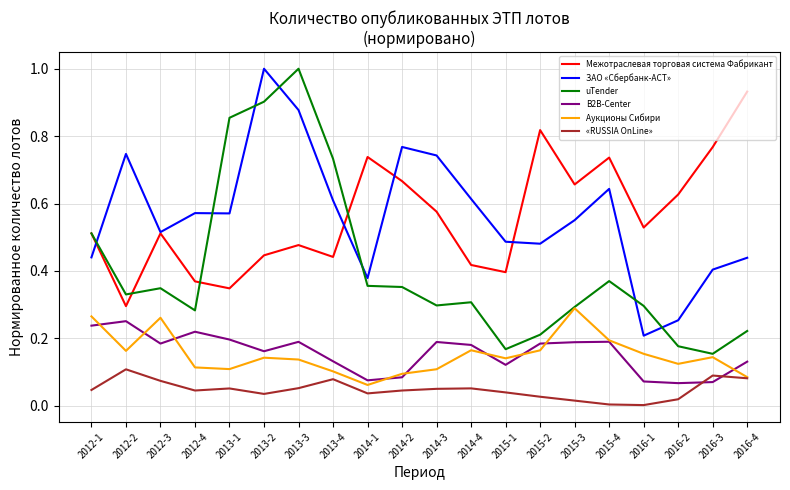

True or false: Межотраслевая торговая система Фабрикант and Аукционы Сибири cross at least once.

False